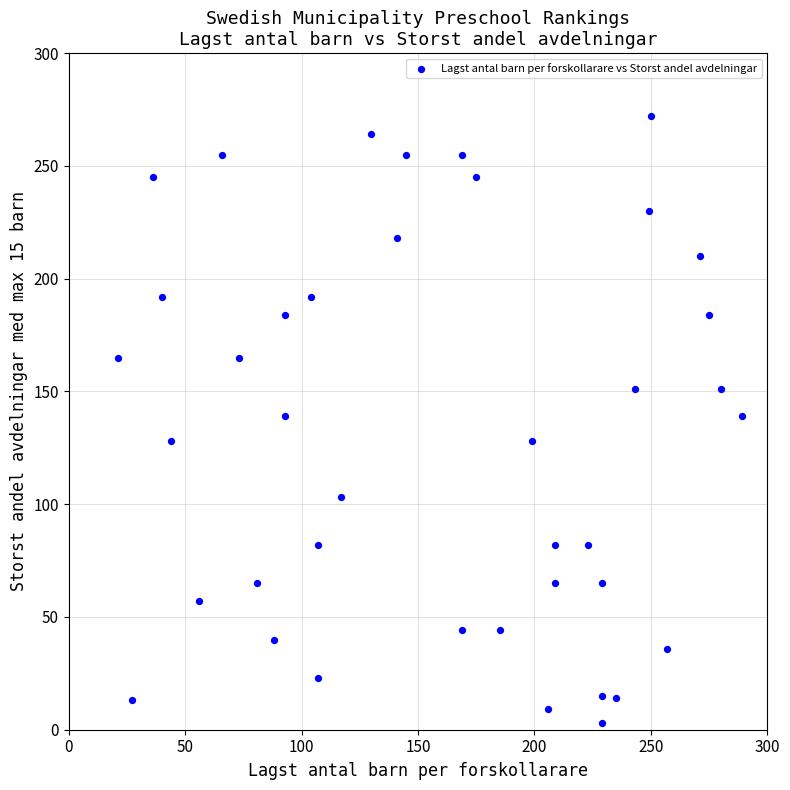

What is the range of Y values (max minus min)?

269